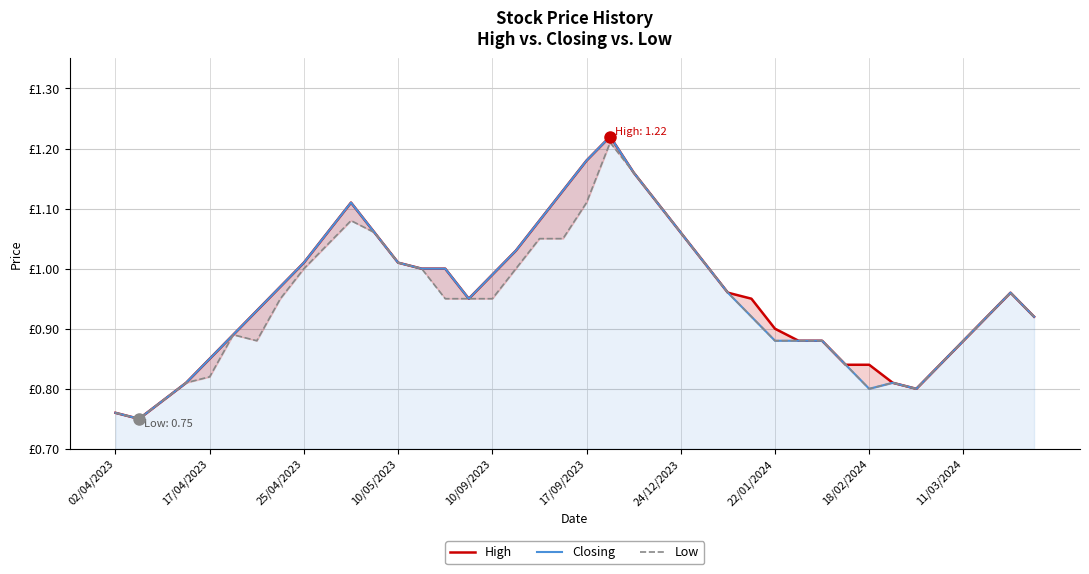

What is the average value of the Low series?

0.9